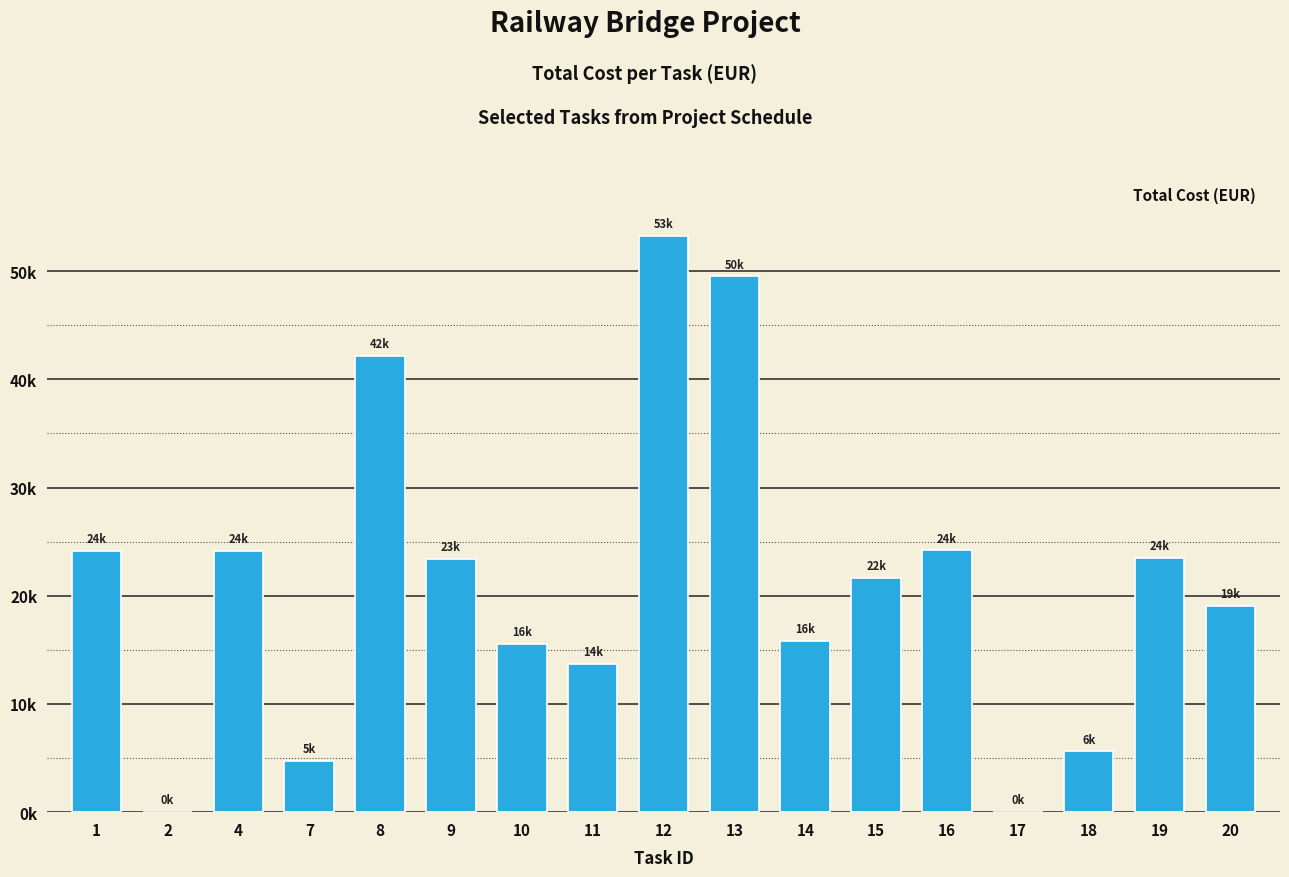

Rank the categories by value from highest to lowest.

12, 13, 8, 16, 4, 1, 19, 9, 15, 20, 14, 10, 11, 18, 7, 17, 2